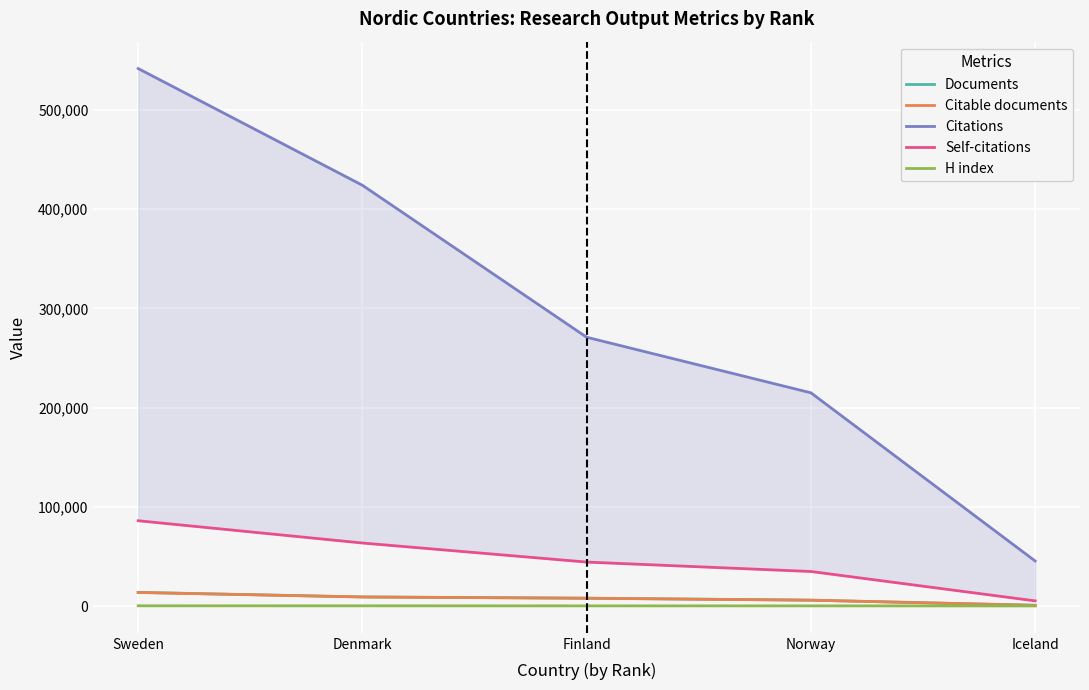

Is it true that H index equals 173 at Finland?

True